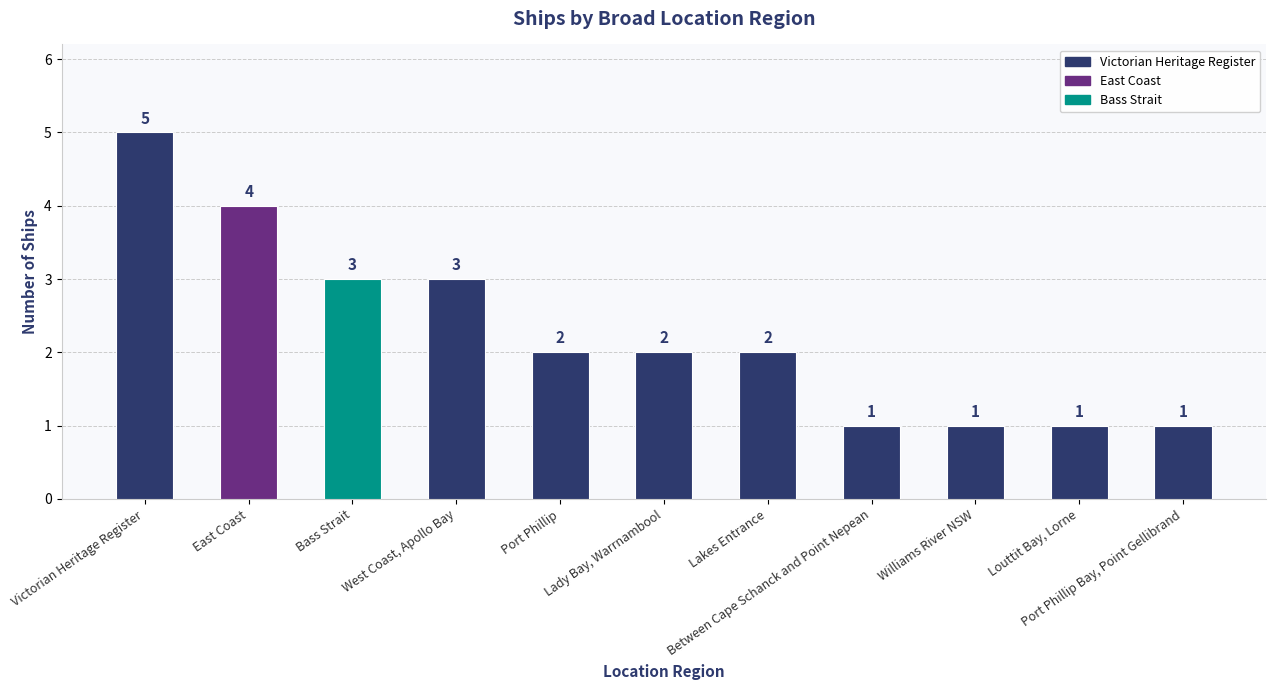

Reading right to left, extract all data points from this chart.

Port Phillip Bay, Point Gellibrand=1	Louttit Bay, Lorne=1	Williams River NSW=1	Between Cape Schanck and Point Nepean=1	Lakes Entrance=2	Lady Bay, Warrnambool=2	Port Phillip=2	West Coast, Apollo Bay=3	Bass Strait=3	East Coast=4	Victorian Heritage Register=5